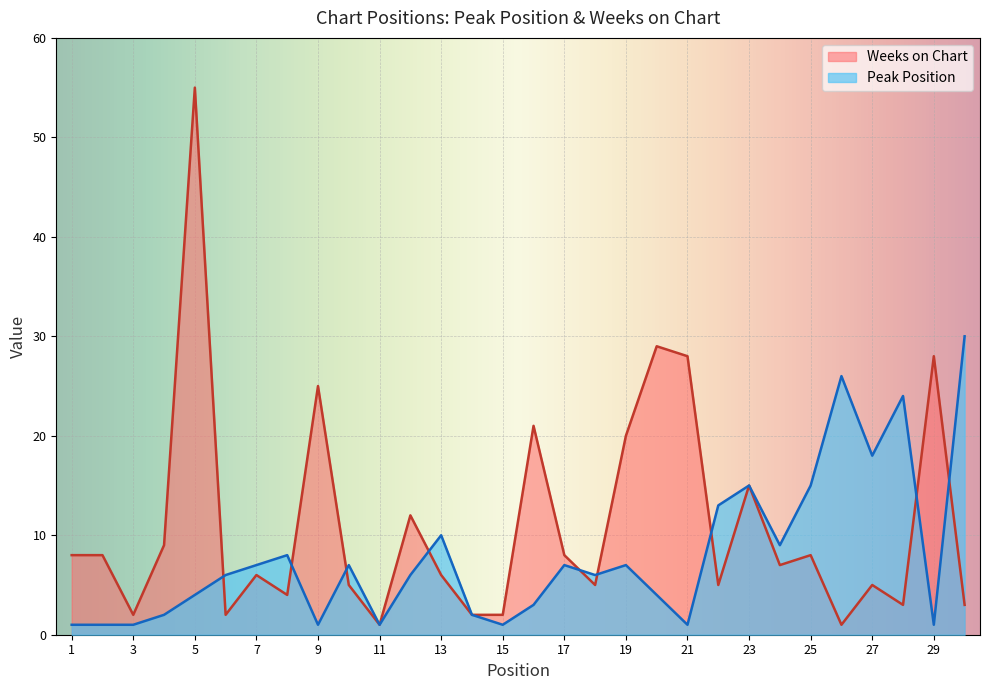

At how many categories does at least one series exceed 41?

1